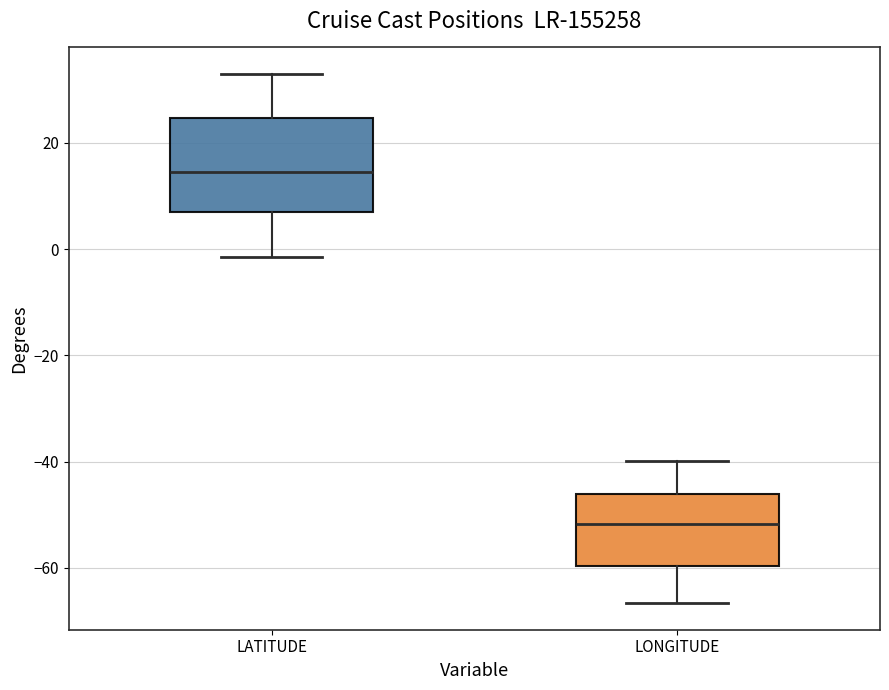

Where does the lower whisker of the box for LONGITUDE end on the y-axis? The values are not printed on the chart, so give them approximately, as read against the axis.

-66